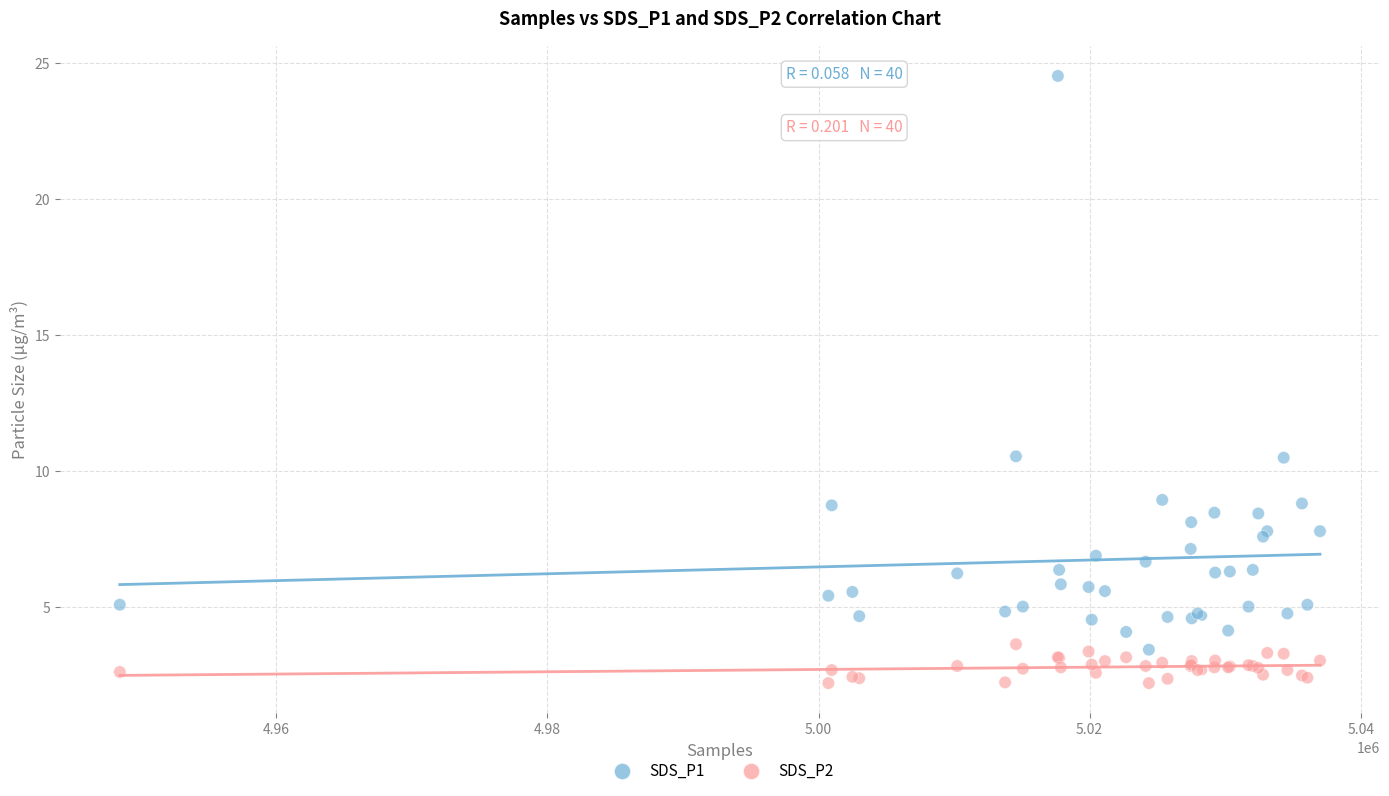

What are all the series names shown in the legend?

SDS_P1, SDS_P2